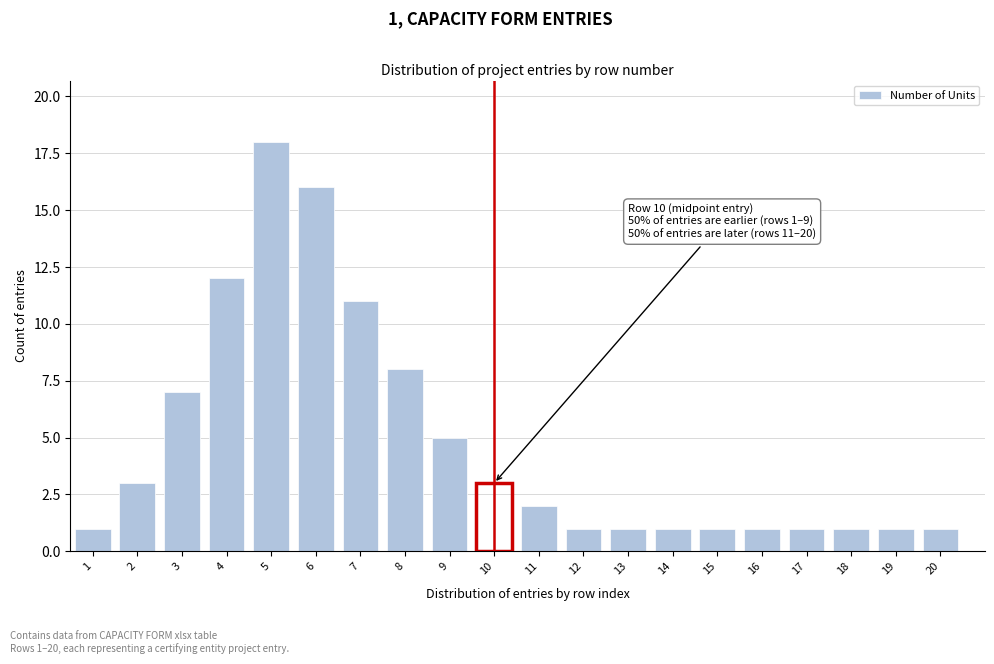

Reading right to left, list all the values displayed in this chart.

20=1	19=1	18=1	17=1	16=1	15=1	14=1	13=1	12=1	11=2	10=3	9=5	8=8	7=11	6=16	5=18	4=12	3=7	2=3	1=1